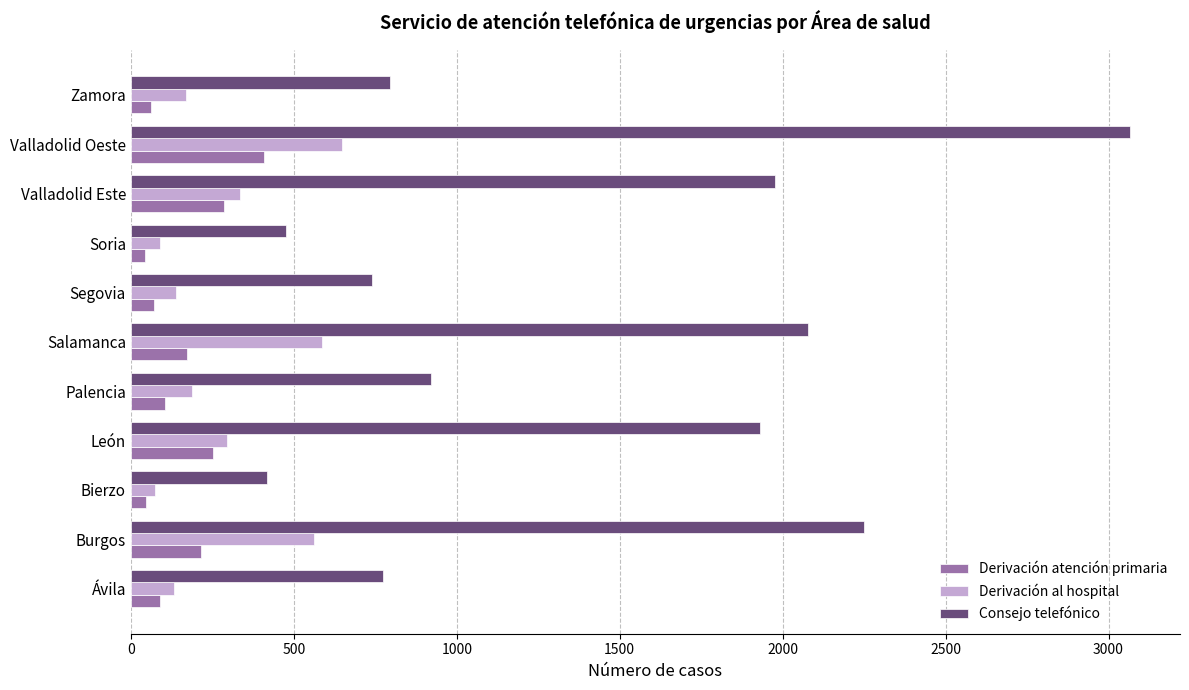

Is the value of Derivación atención primaria at Ávila greater than the value of Derivación al hospital at Valladolid Oeste?

No